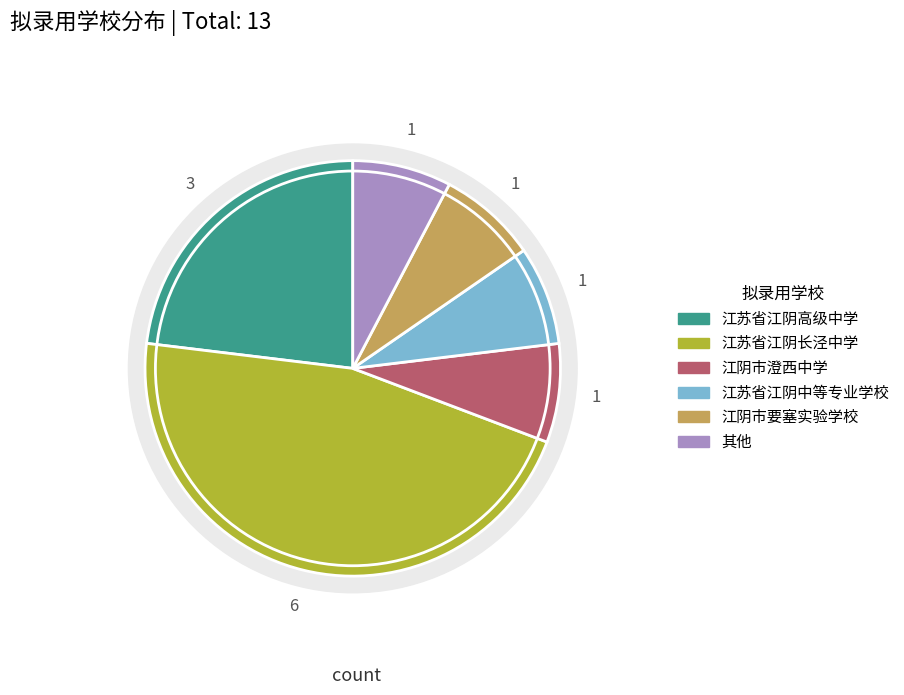

Approximately how many times larger is the value at 江阴市要塞实验学校 compared to 江苏省江阴长泾中学?

0.2